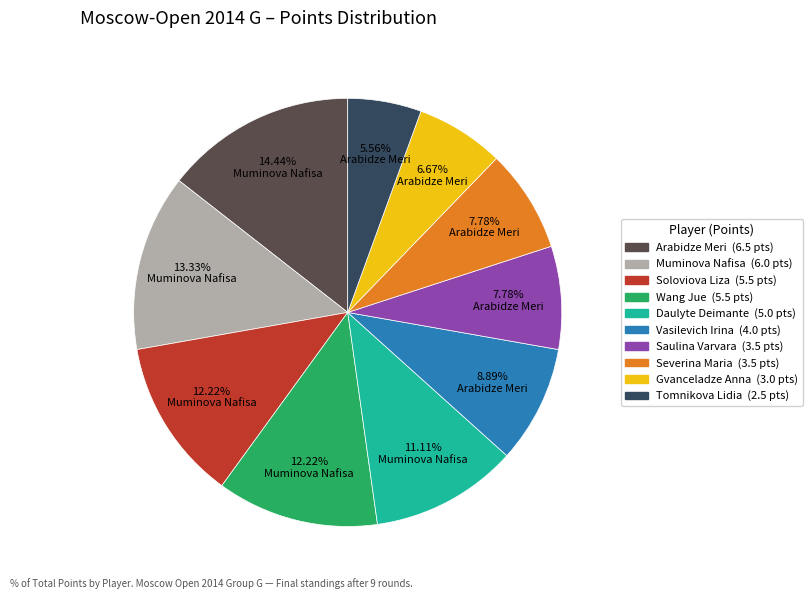

What is the smallest slice in the pie chart?

Tomnikova Lidia